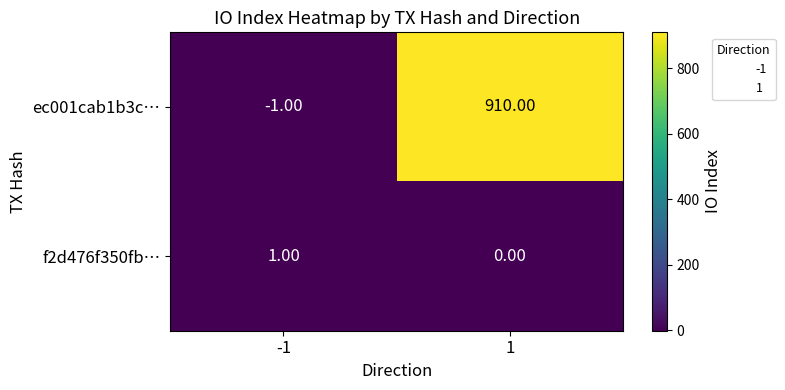

What is the spread (max minus min) of values at 1?

910